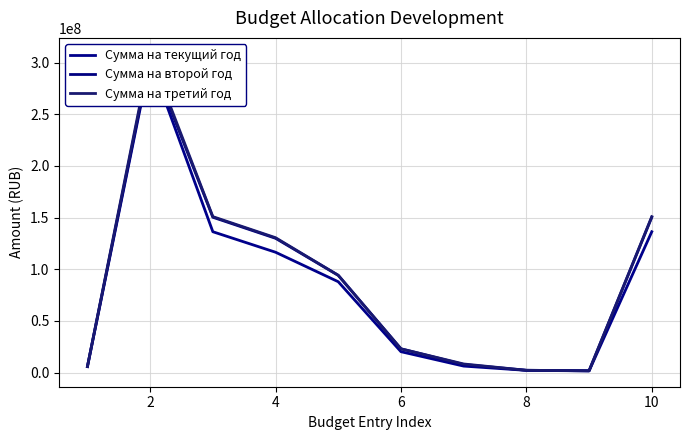

How many lines are shown in the chart?

3